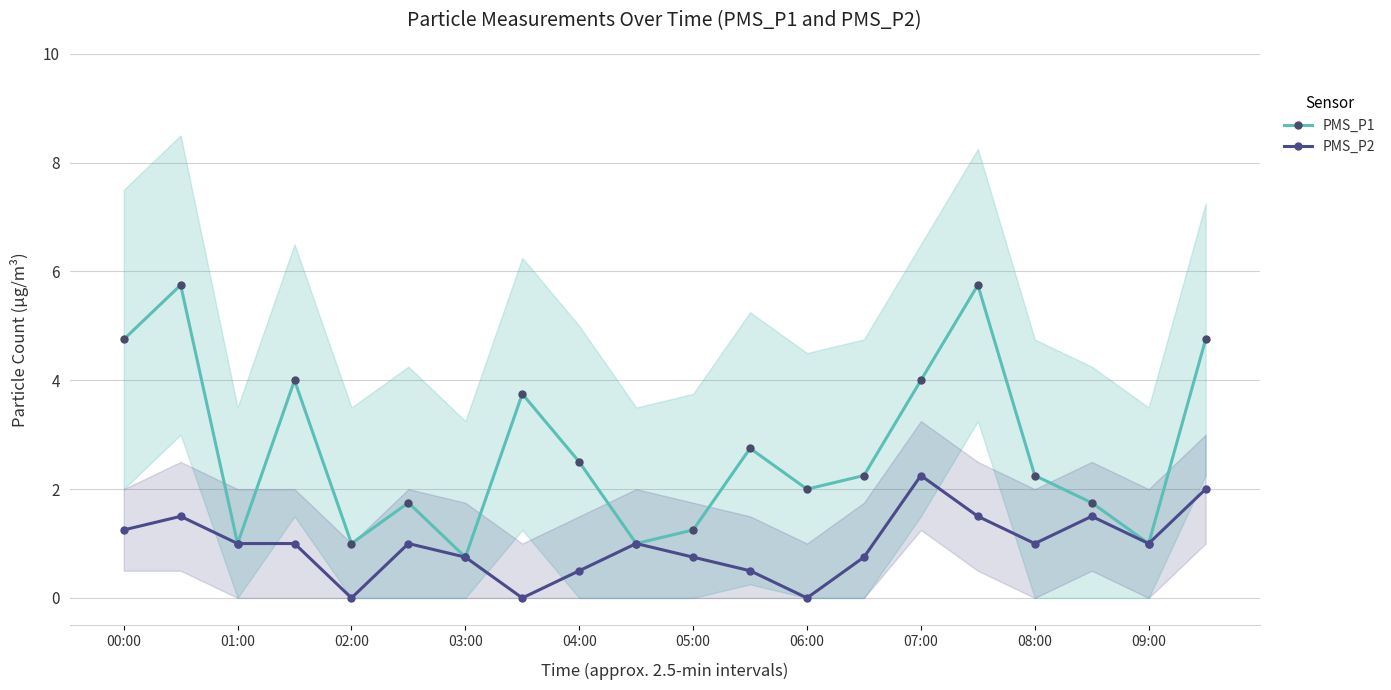

What is the difference between the maximum and minimum values in the PMS_P2 series?

2.2